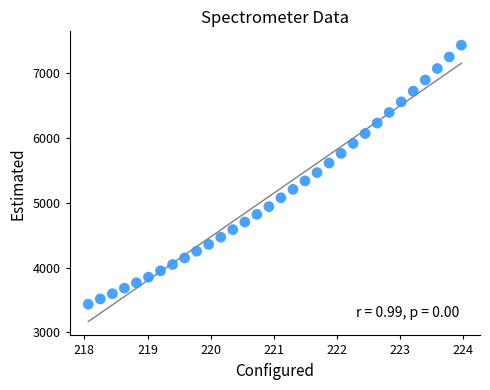

What is the range of X values (max minus min)?

5.9